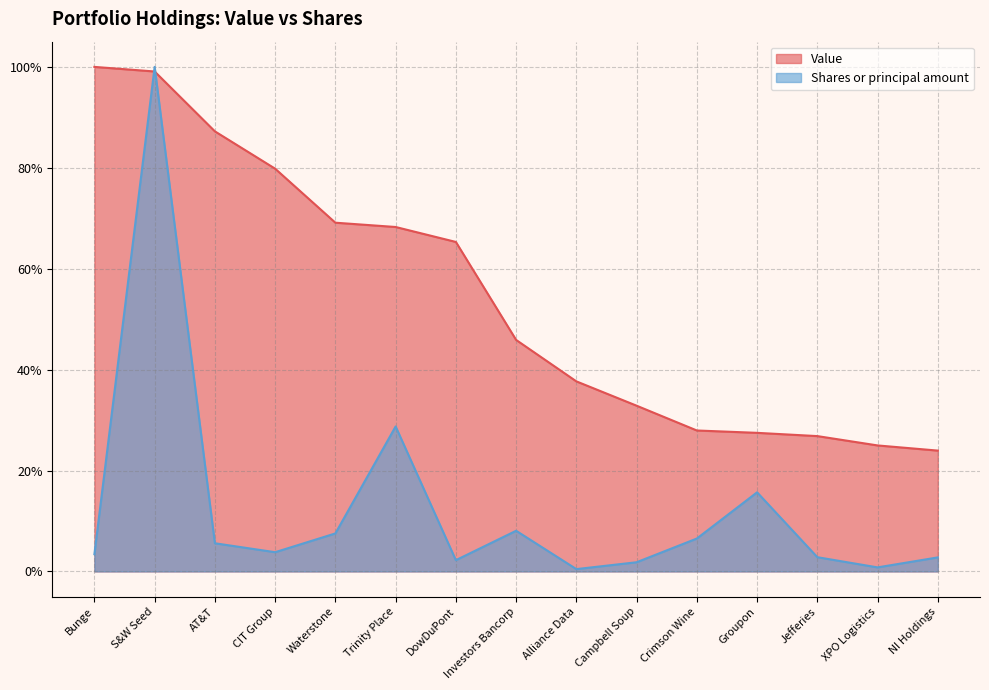

Where is the first local minimum for Shares or principal amount?

CIT Group